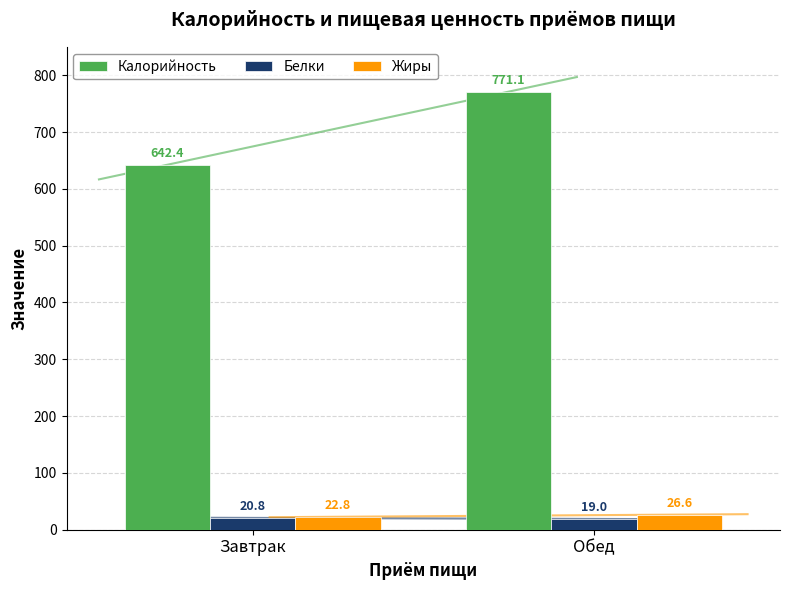

Does the chart contain stacked bars?

No